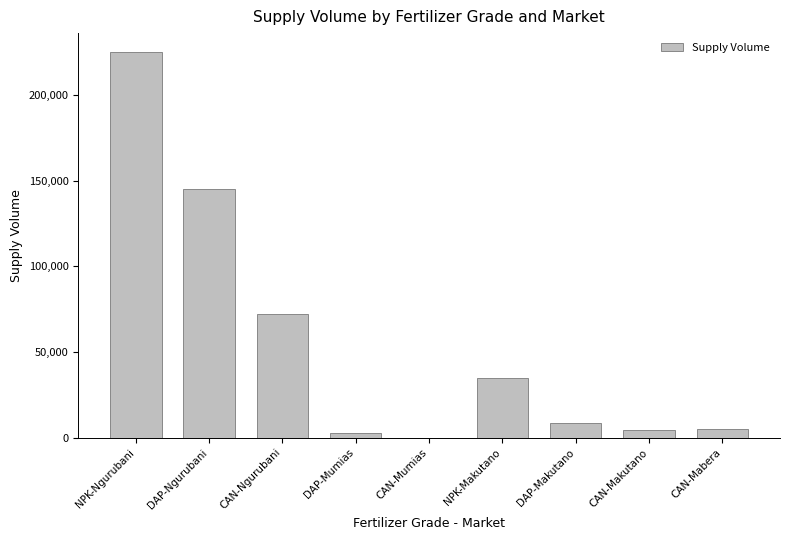

Where is the data nearest to the value 112500?

DAP-Ngurubani